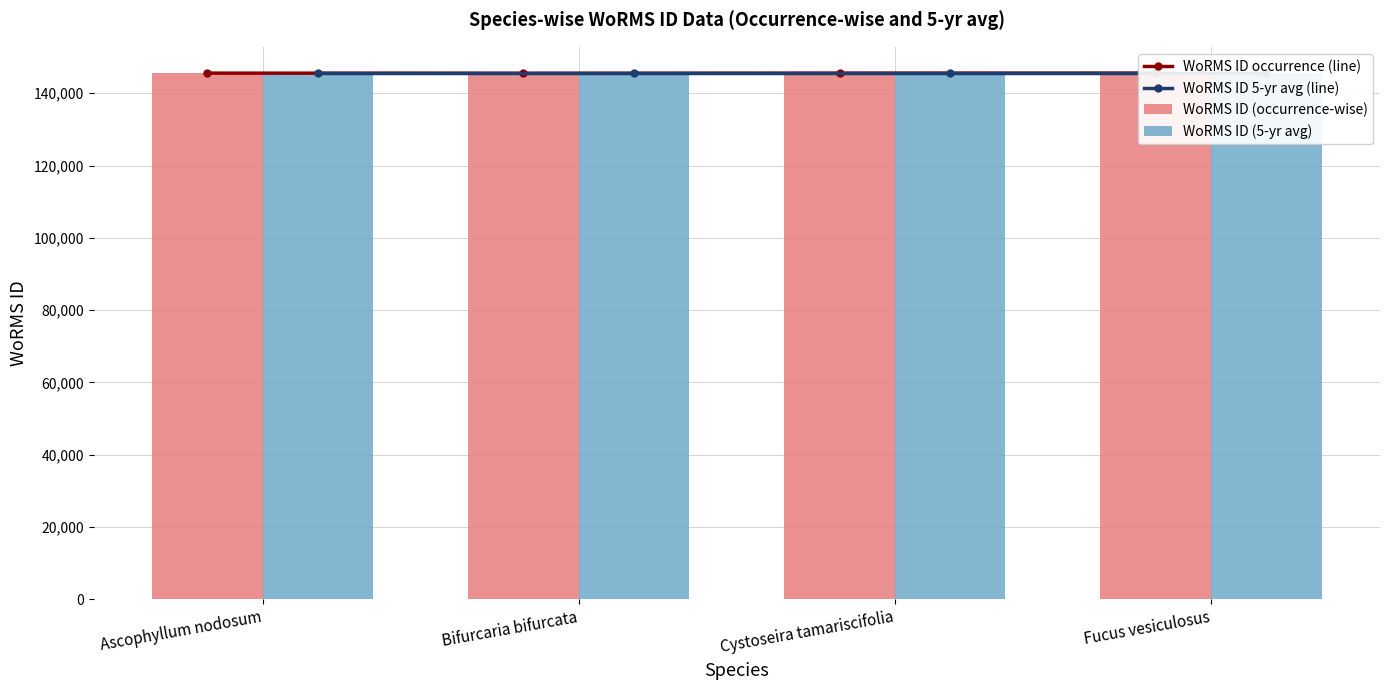

Is it true that WoRMS ID (5-yr avg) equals 101172 at Ascophyllum nodosum?

False